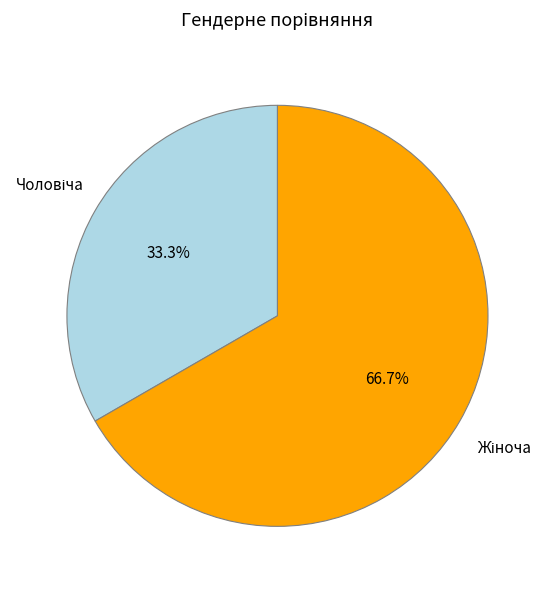

Is there a majority slice in this chart?

Yes